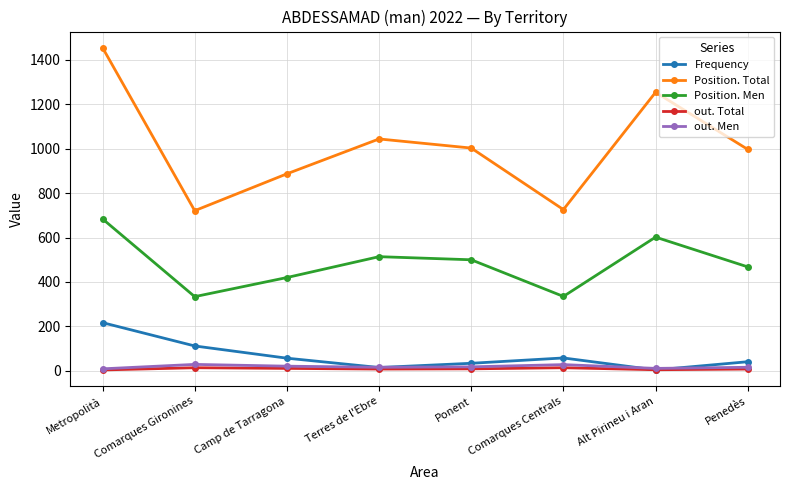

What is the total value across all series at Camp de Tarragona?

1396